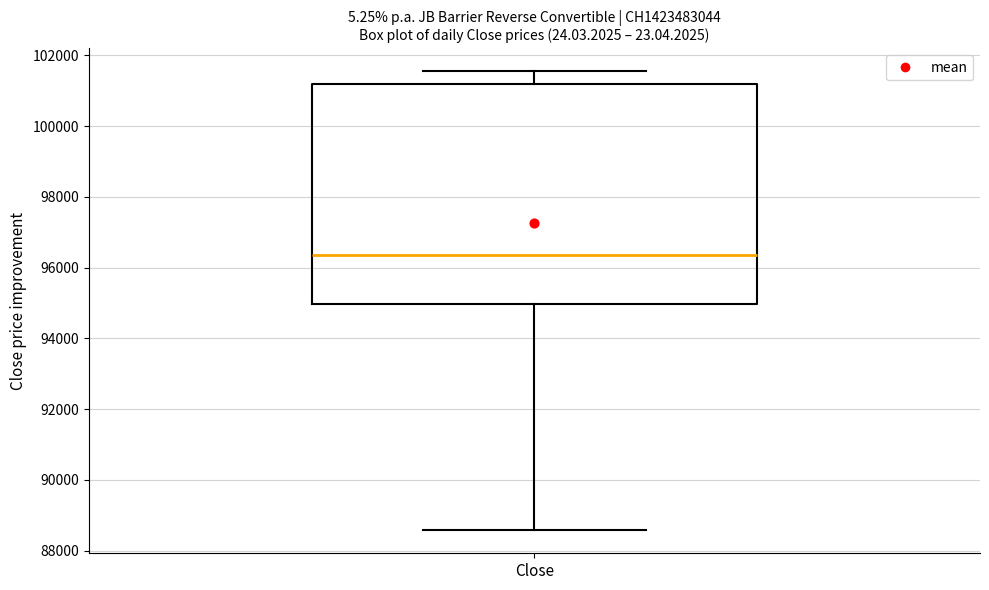

Read this box plot against the y-axis: the position of the median line, the range covered by the box, and the ends of both whiskers. The values are not printed on the chart, so give them approximately, as read against the axis.

median 96400, box 95000 to 101200, whiskers 88600 to 101600